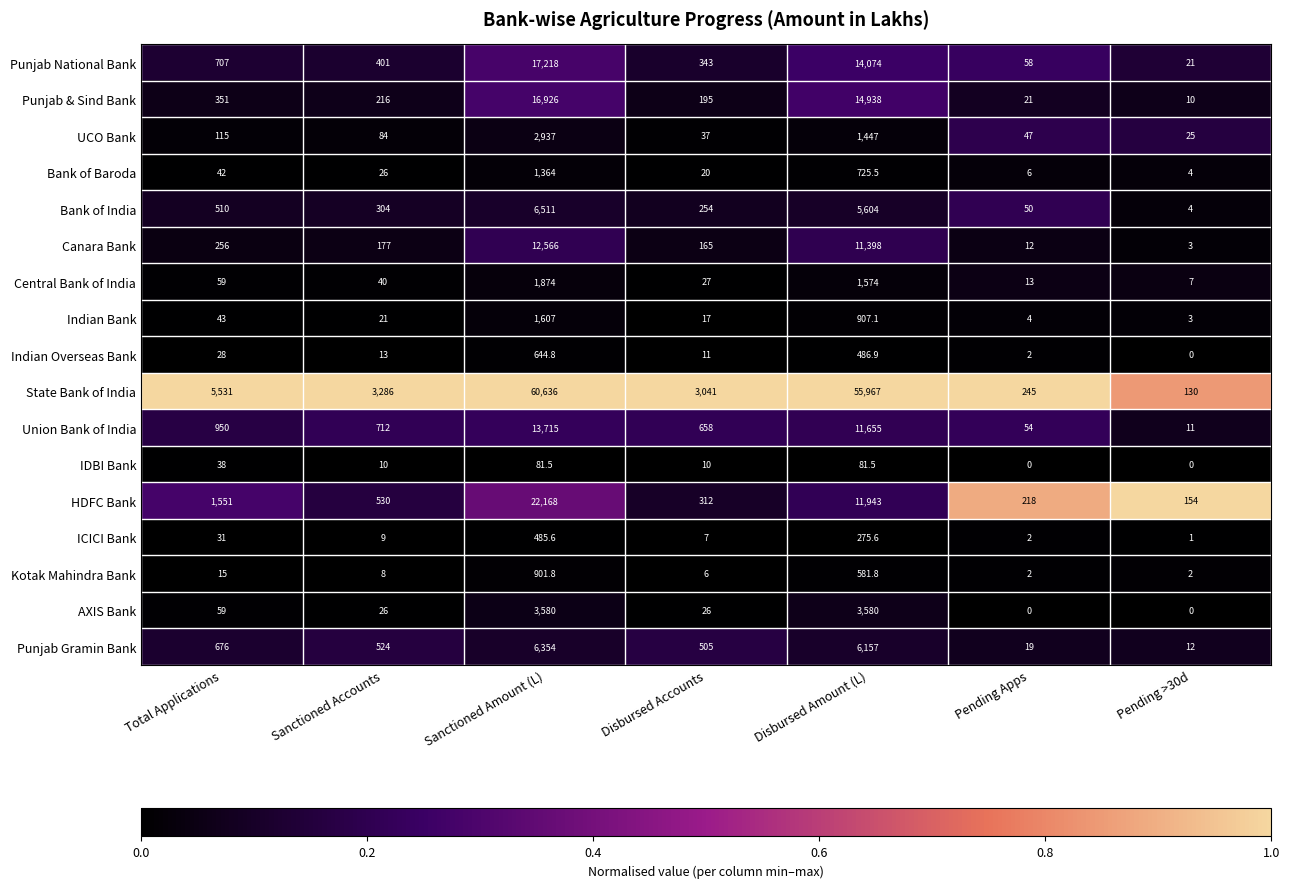

At which category is the sum across all series the highest?

Sanctioned Amount (L)